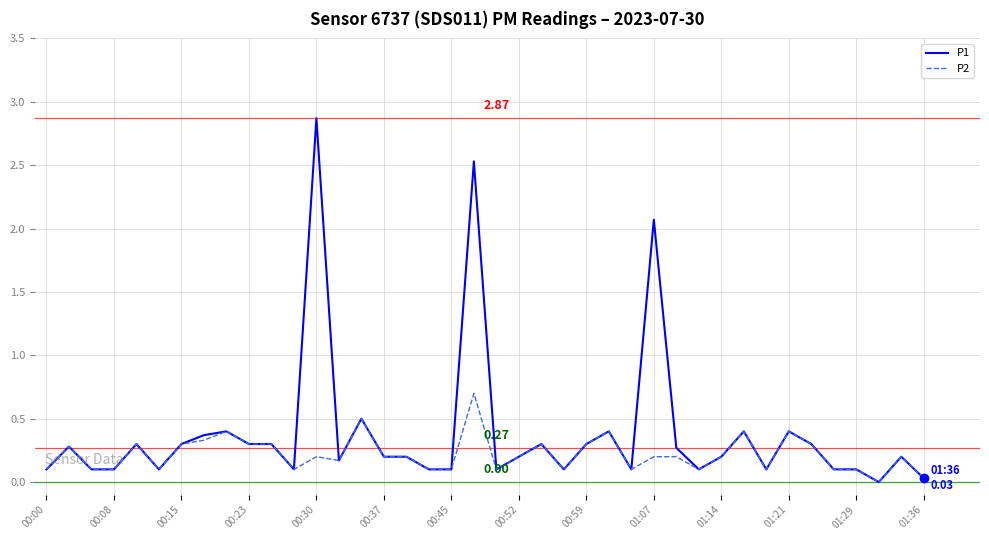

What are all the series names shown in the legend?

P1, P2